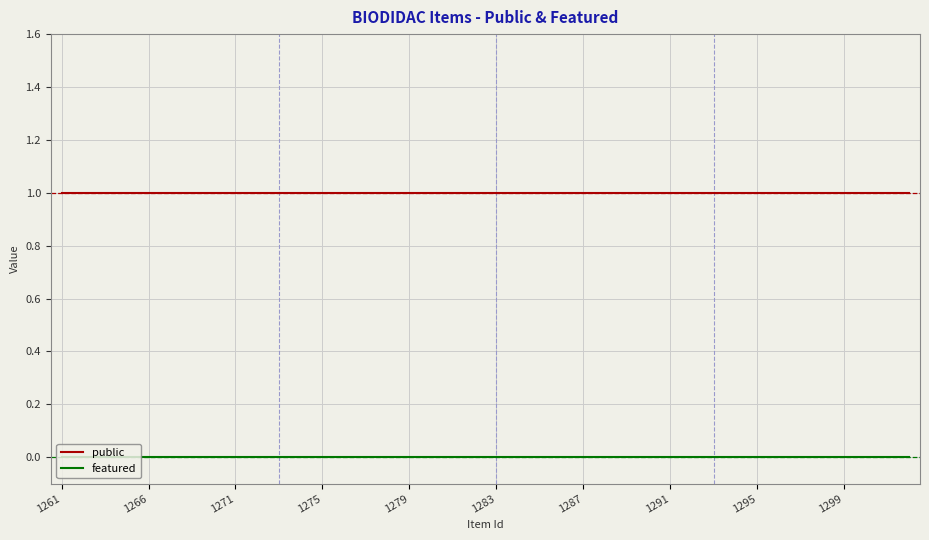

Which series has the largest total across all categories?

public